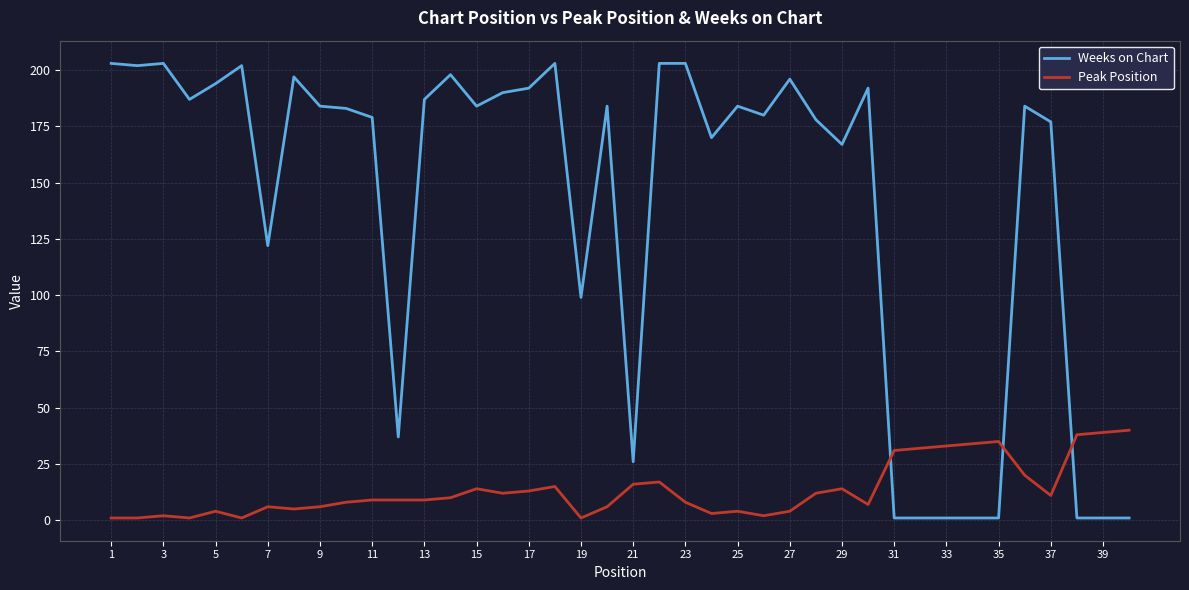

Which series has the widest spread of values?

Weeks on Chart